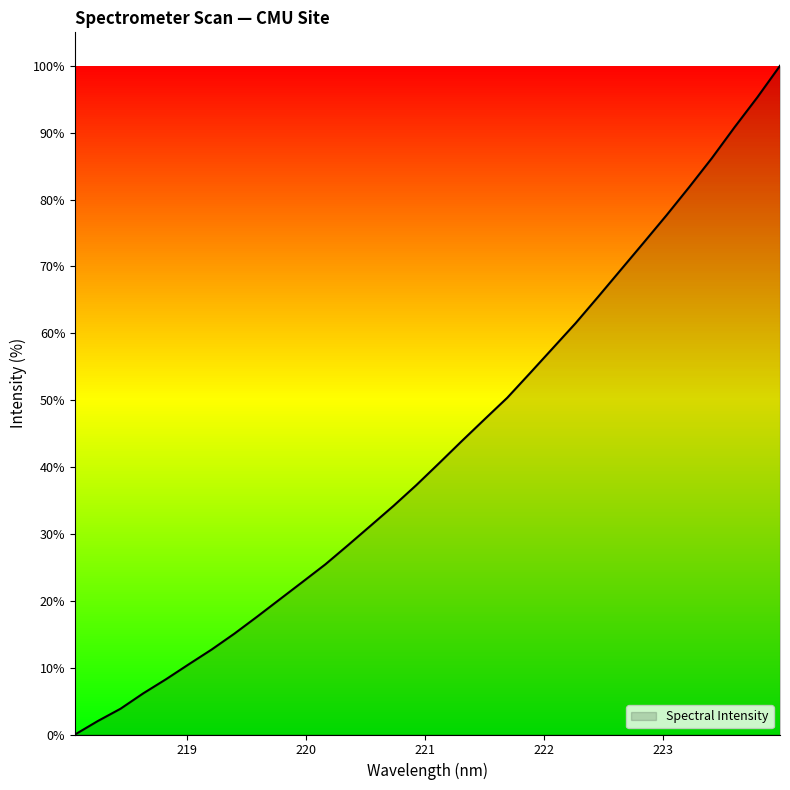

What is the difference between the maximum and minimum values?

100.0